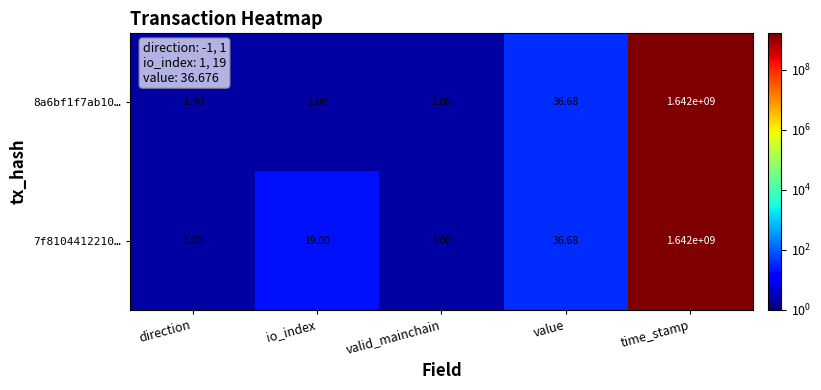

At which category is the sum across all series the highest?

time_stamp